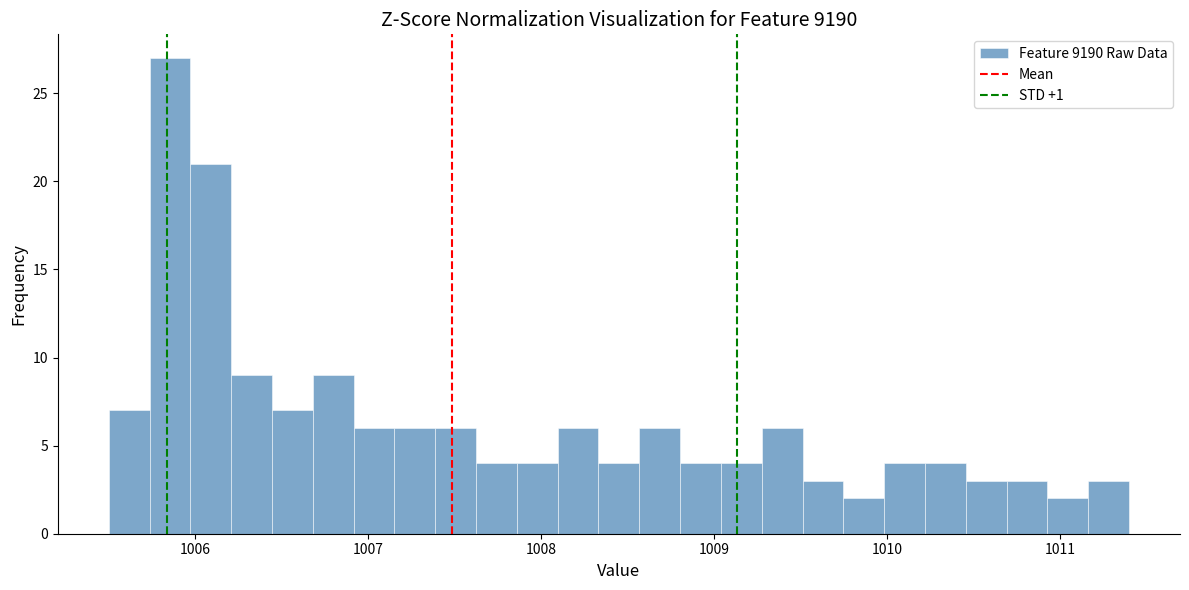

Read against the x-axis, roughly where is the centre of the tallest bar?

1005.9